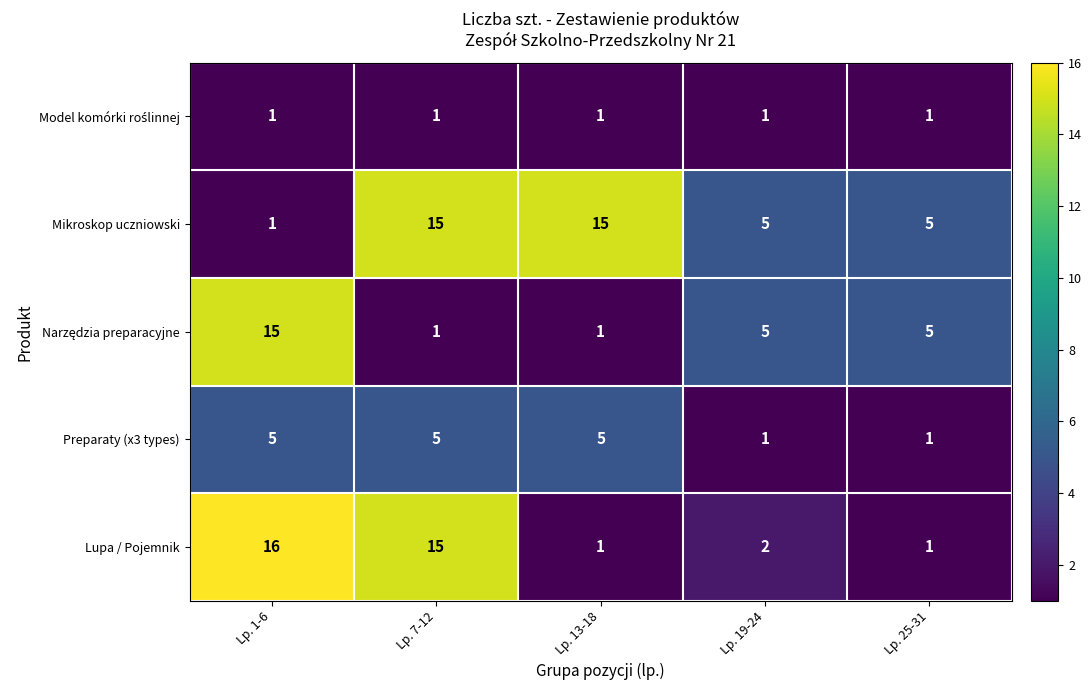

What is the total value across all series at Lp. 19-24?

14